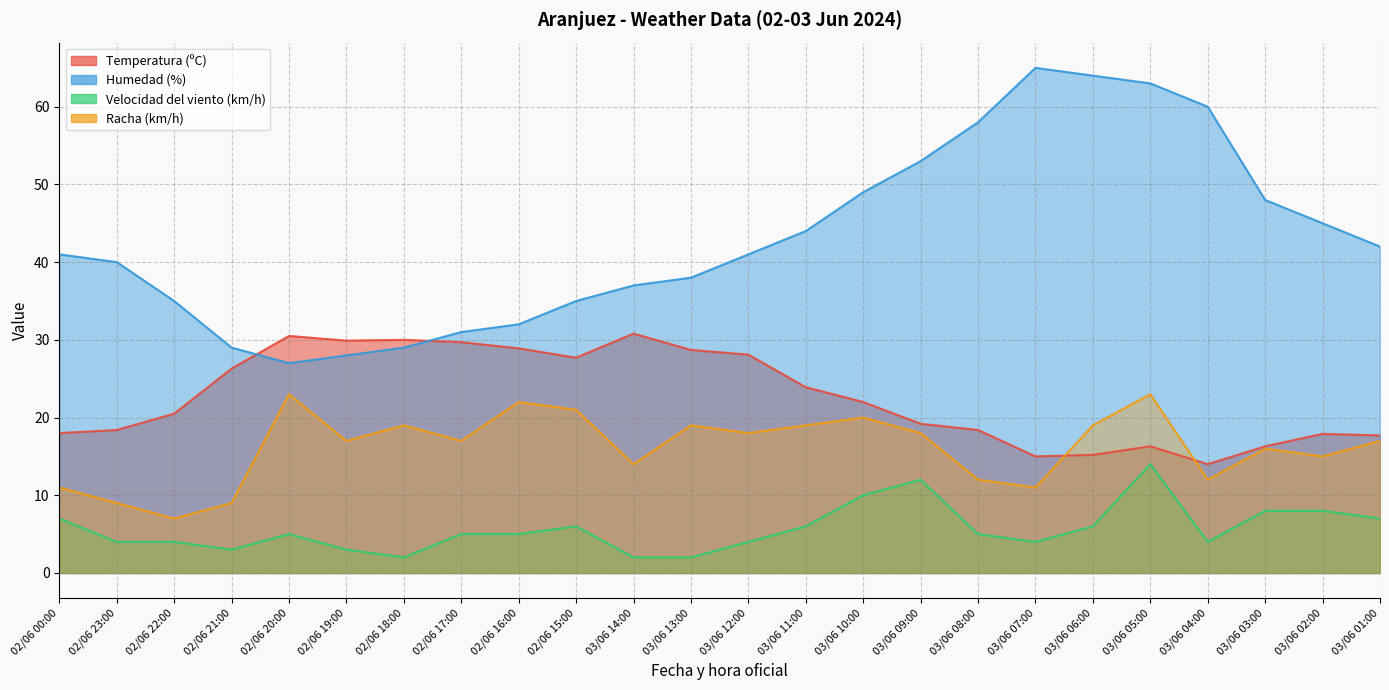

Reading right to left, extract all data points from this chart.

Temperatura (ºC): 17.7	17.9	16.3	14.0	16.3	15.2	15.0	18.4	19.2	22.0	23.9	28.1	28.7	30.8	27.7	28.9	29.7	30.0	29.9	30.5	26.3	20.5	18.4	18.0
Humedad (%): 42.0	45.0	48.0	60.0	63.0	64.0	65.0	58.0	53.0	49.0	44.0	41.0	38.0	37.0	35.0	32.0	31.0	29.0	28.0	27.0	29.0	35.0	40.0	41.0
Velocidad del viento (km/h): 7.0	8.0	8.0	4.0	14.0	6.0	4.0	5.0	12.0	10.0	6.0	4.0	2.0	2.0	6.0	5.0	5.0	2.0	3.0	5.0	3.0	4.0	4.0	7.0
Racha (km/h): 17.0	15.0	16.0	12.0	23.0	19.0	11.0	12.0	18.0	20.0	19.0	18.0	19.0	14.0	21.0	22.0	17.0	19.0	17.0	23.0	9.0	7.0	9.0	11.0